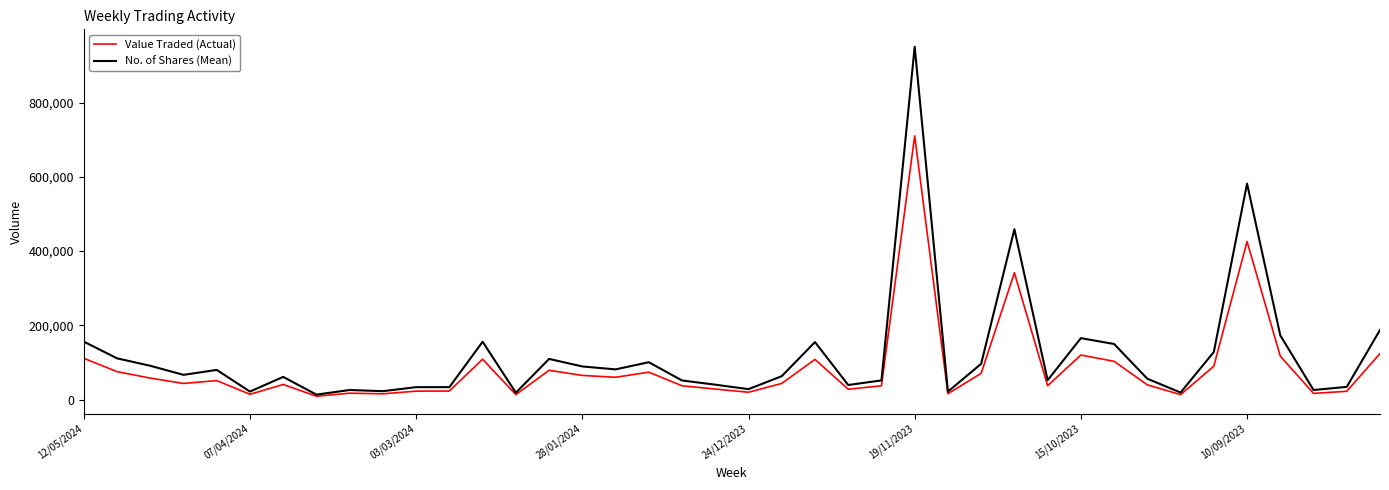

List the series in order of their peak value, lowest first.

Value Traded (Actual), No. of Shares (Mean)